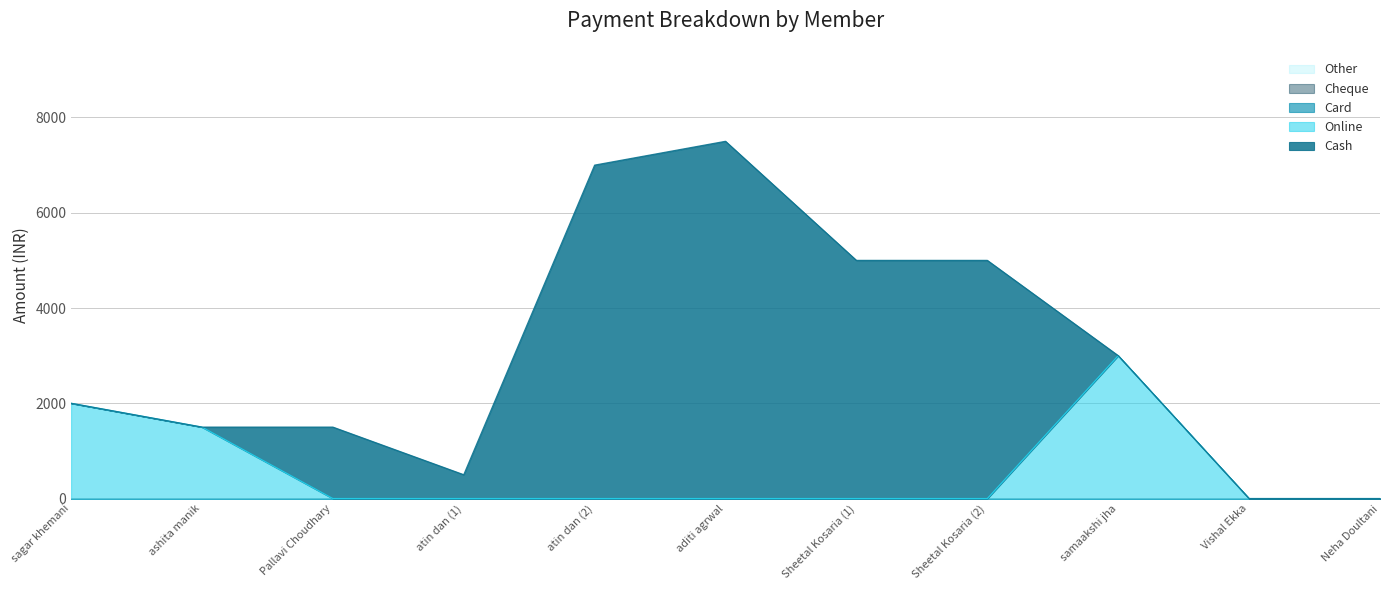

At which label does Online reach its peak?

samaakshi jha